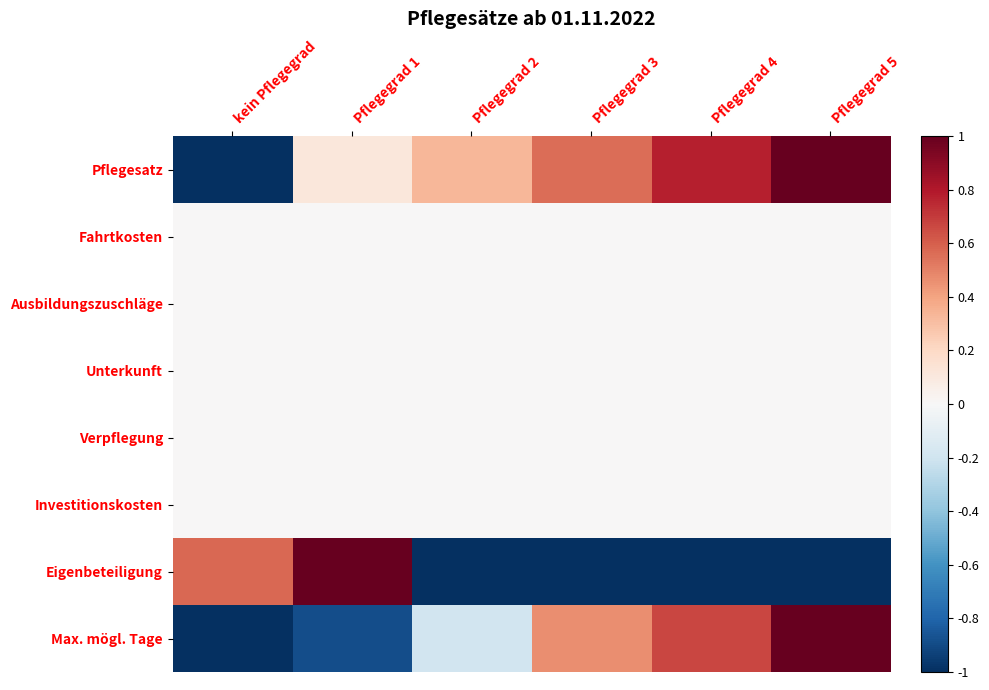

Reading right to left, extract all data points from this chart.

Pflegesatz: Pflegegrad 5=1.0	Pflegegrad 4=0.8	Pflegegrad 3=0.6	Pflegegrad 2=0.3	Pflegegrad 1=0.1	kein Pflegegrad=-1.0
Fahrtkosten: Pflegegrad 5=0.0	Pflegegrad 4=0.0	Pflegegrad 3=0.0	Pflegegrad 2=0.0	Pflegegrad 1=0.0	kein Pflegegrad=0.0
Ausbildungszuschläge: Pflegegrad 5=0.0	Pflegegrad 4=0.0	Pflegegrad 3=0.0	Pflegegrad 2=0.0	Pflegegrad 1=0.0	kein Pflegegrad=0.0
Unterkunft: Pflegegrad 5=0.0	Pflegegrad 4=0.0	Pflegegrad 3=0.0	Pflegegrad 2=0.0	Pflegegrad 1=0.0	kein Pflegegrad=0.0
Verpflegung: Pflegegrad 5=0.0	Pflegegrad 4=0.0	Pflegegrad 3=0.0	Pflegegrad 2=0.0	Pflegegrad 1=0.0	kein Pflegegrad=0.0
Investitionskosten: Pflegegrad 5=0.0	Pflegegrad 4=0.0	Pflegegrad 3=0.0	Pflegegrad 2=0.0	Pflegegrad 1=0.0	kein Pflegegrad=0.0
Eigenbeteiligung: Pflegegrad 5=-1.0	Pflegegrad 4=-1.0	Pflegegrad 3=-1.0	Pflegegrad 2=-1.0	Pflegegrad 1=1.0	kein Pflegegrad=0.6
Max. mögl. Tage: Pflegegrad 5=1.0	Pflegegrad 4=0.7	Pflegegrad 3=0.5	Pflegegrad 2=-0.2	Pflegegrad 1=-0.9	kein Pflegegrad=-1.0